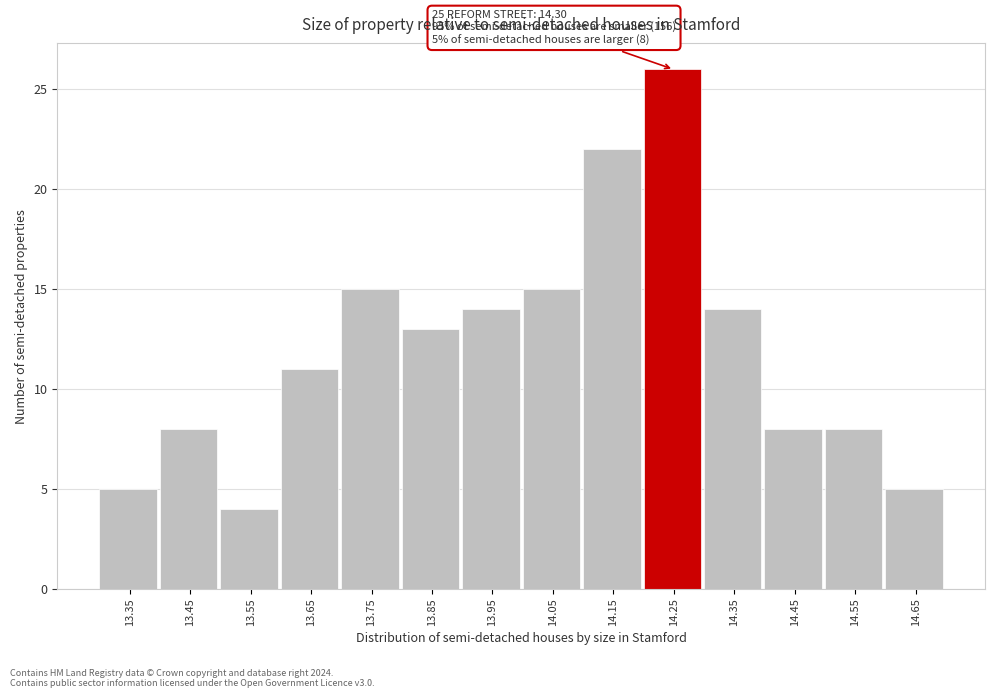

Reading left to right, list all the values displayed in this chart.

5	8	4	11	15	13	14	15	22	26	14	8	8	5